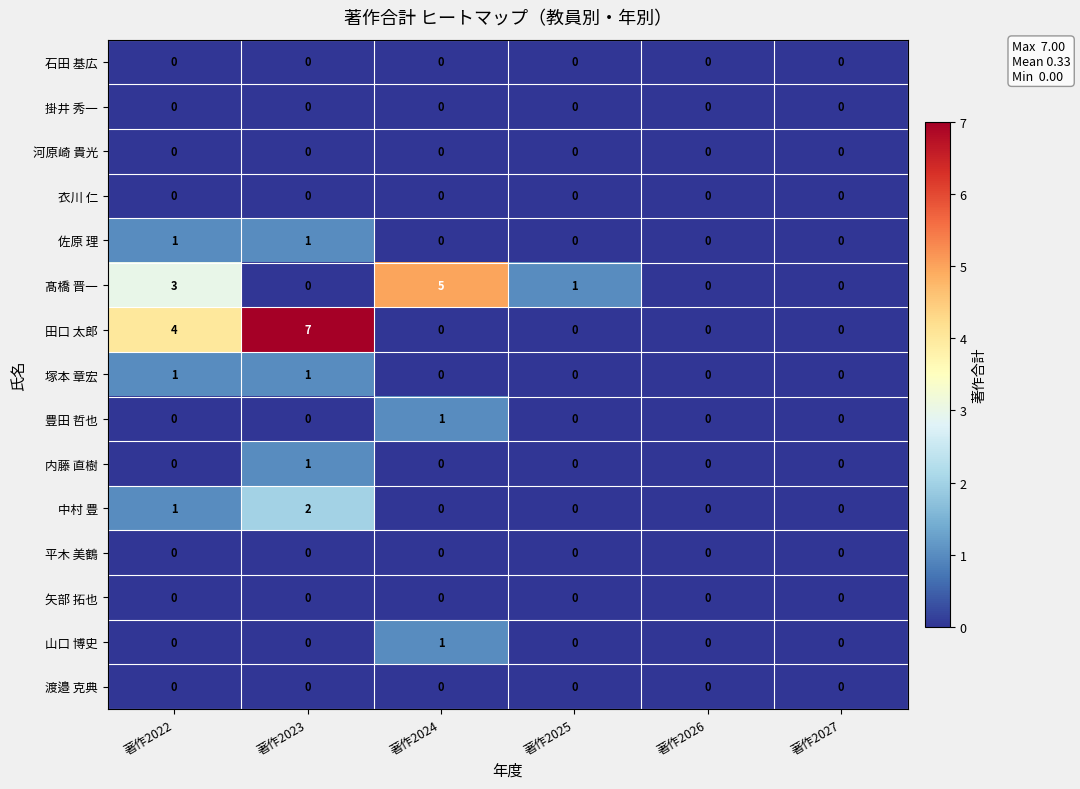

Which series has the largest total across all categories?

田口 太郎